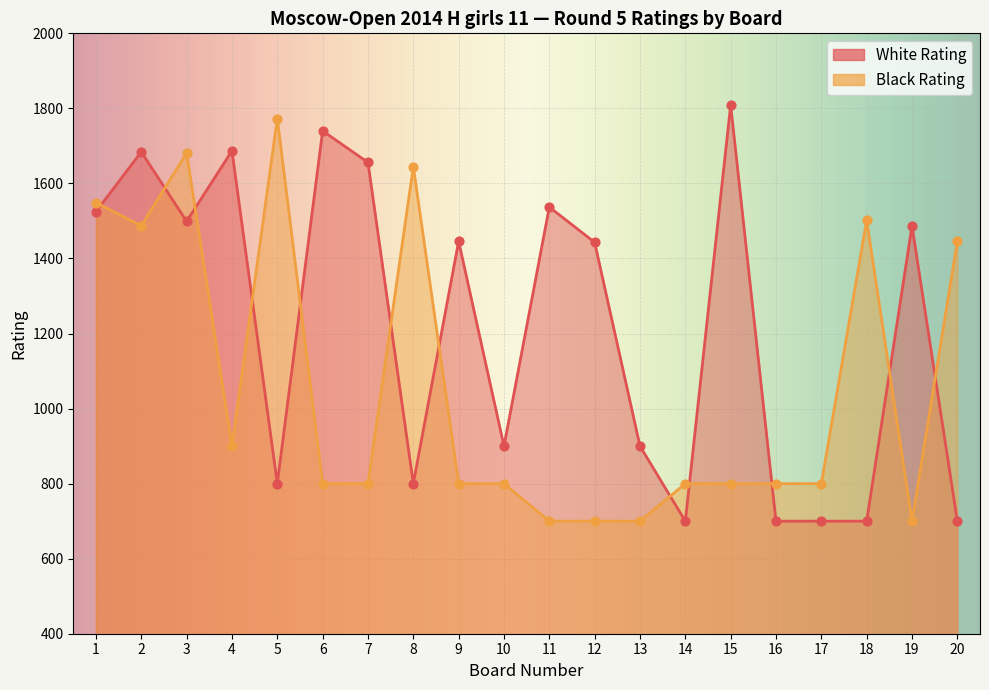

At which category is the sum across all series the highest?

3